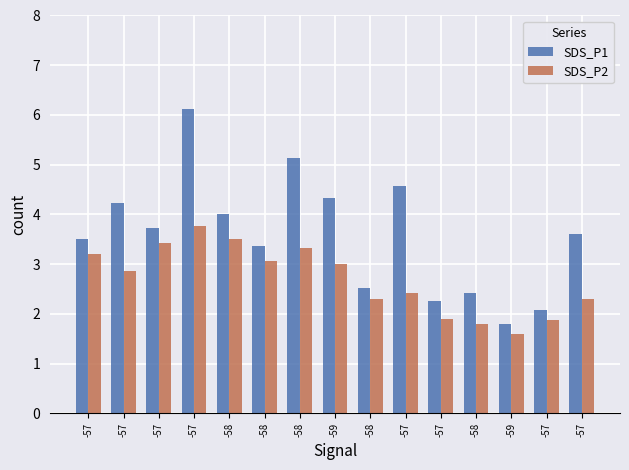

At -57, list the series in order from largest to smallest.

SDS_P1, SDS_P2